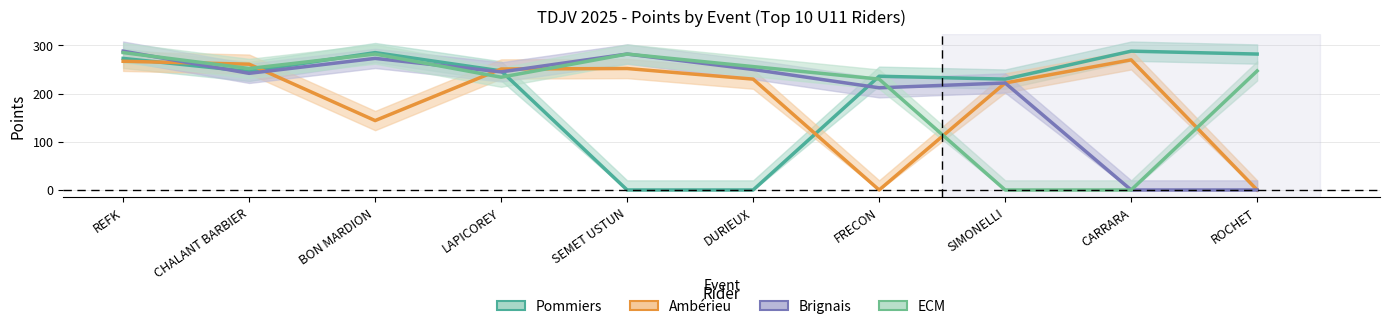

Where is the first local minimum for ECM?

CHALANT BARBIER